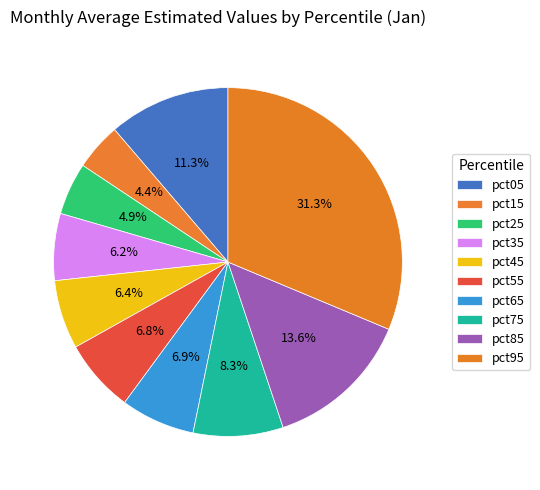

Count the number of slices in the pie.

10